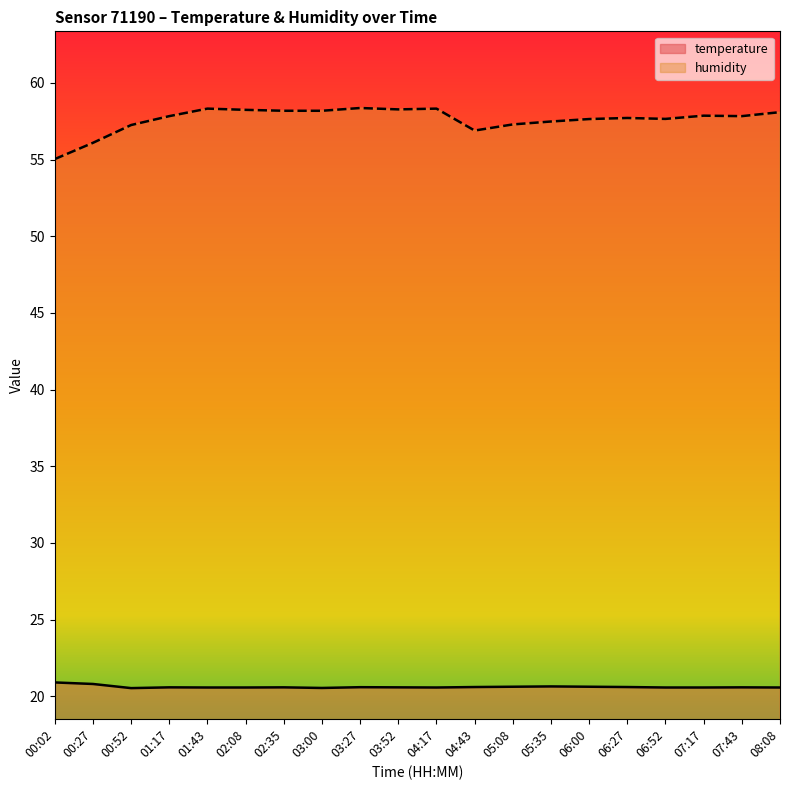

Where is the first local maximum for temperature?

01:17